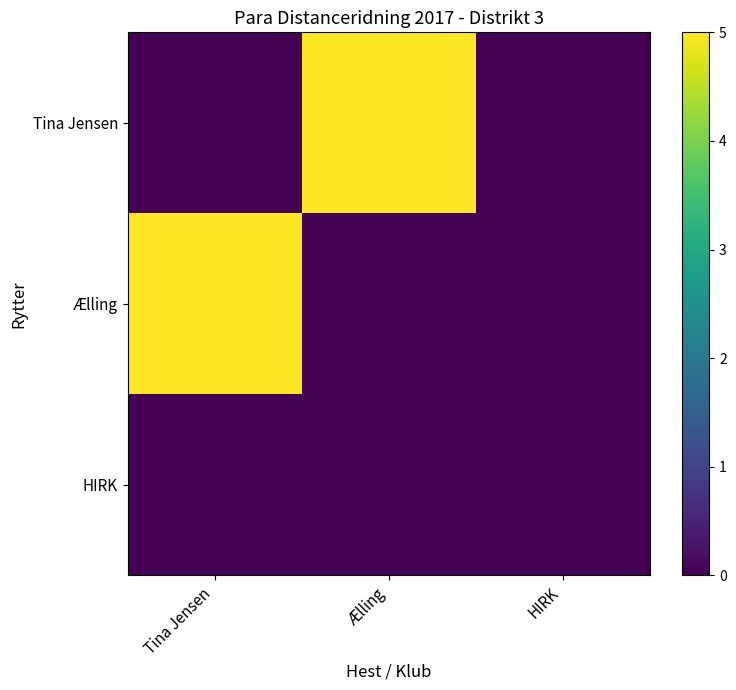

How many series are shown in this chart?

3